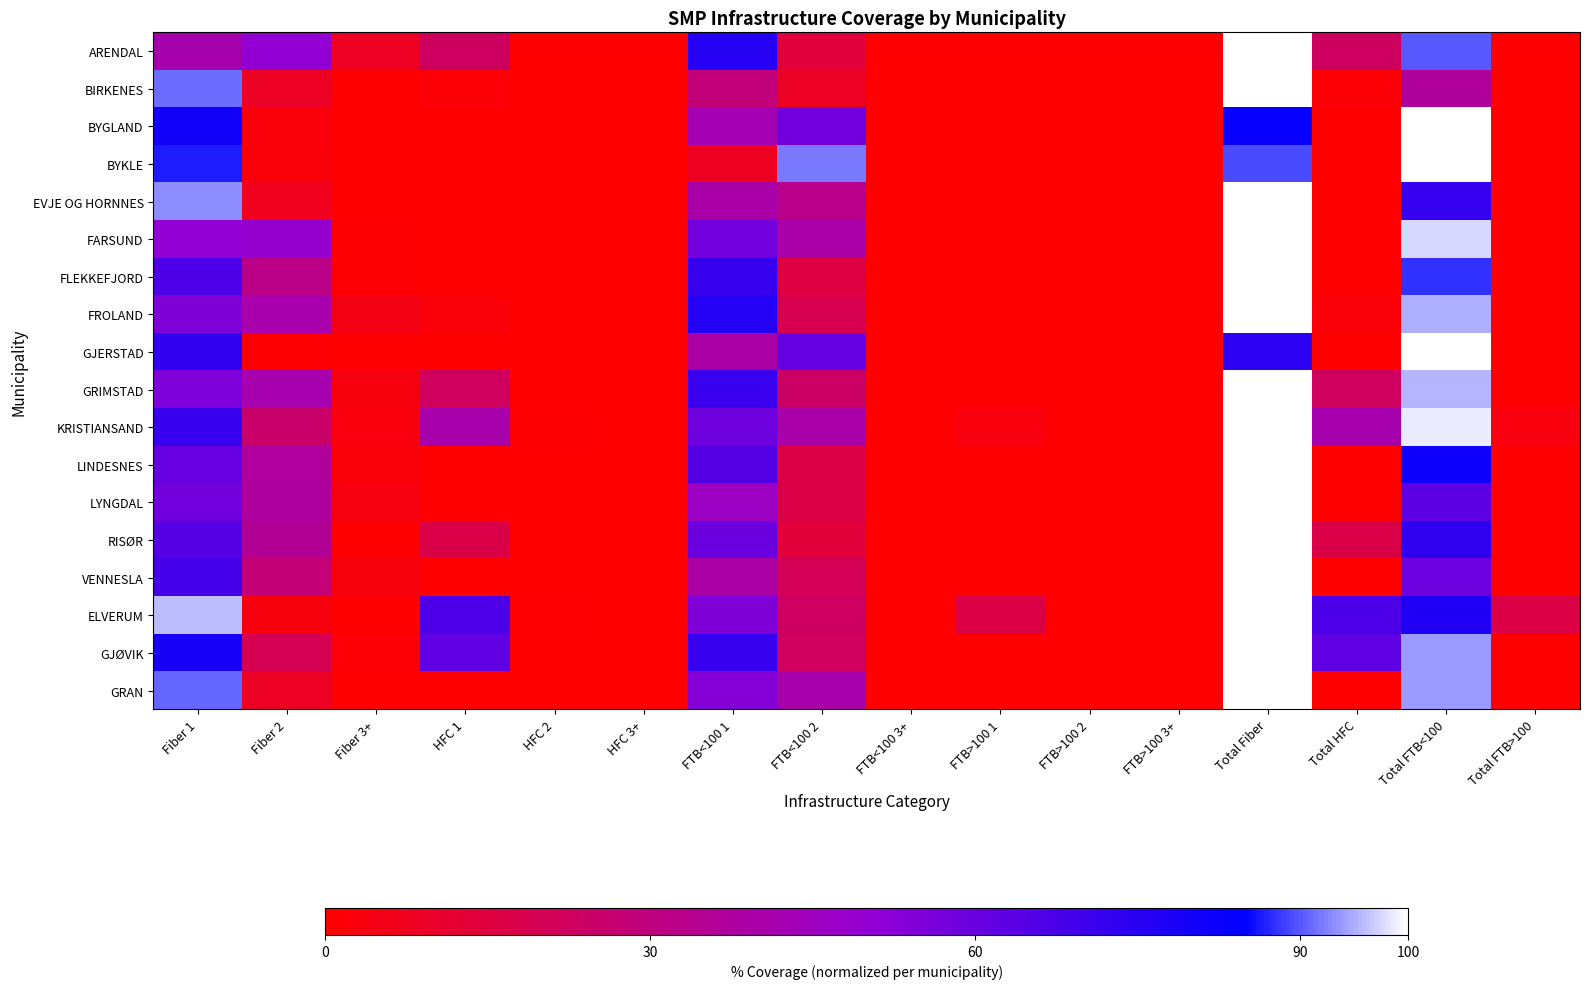

Between Total Fiber and FTB>100 1, which is larger?

Total Fiber